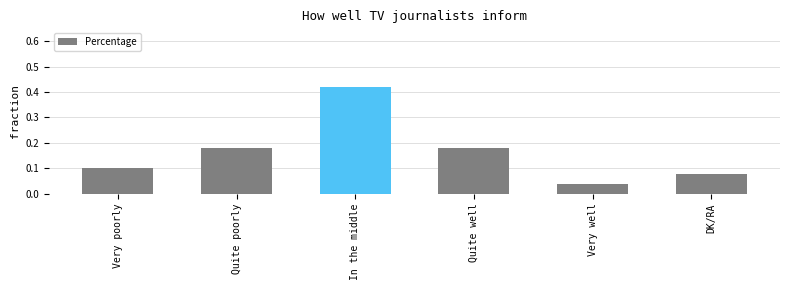

The value at DK/RA is 0.1. True or false?

True